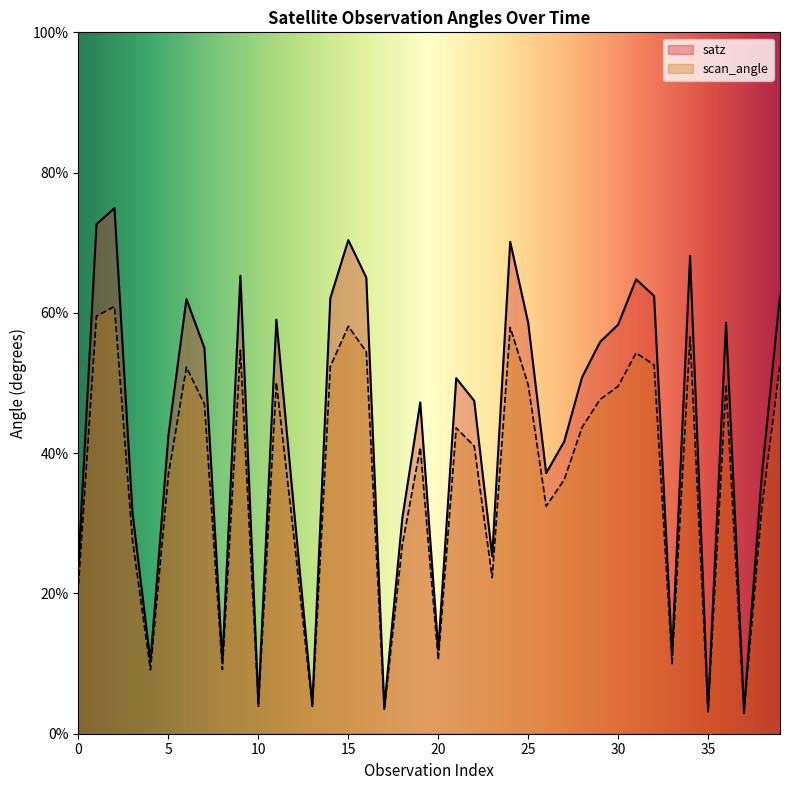

Where is the first local minimum for scan_angle?

4